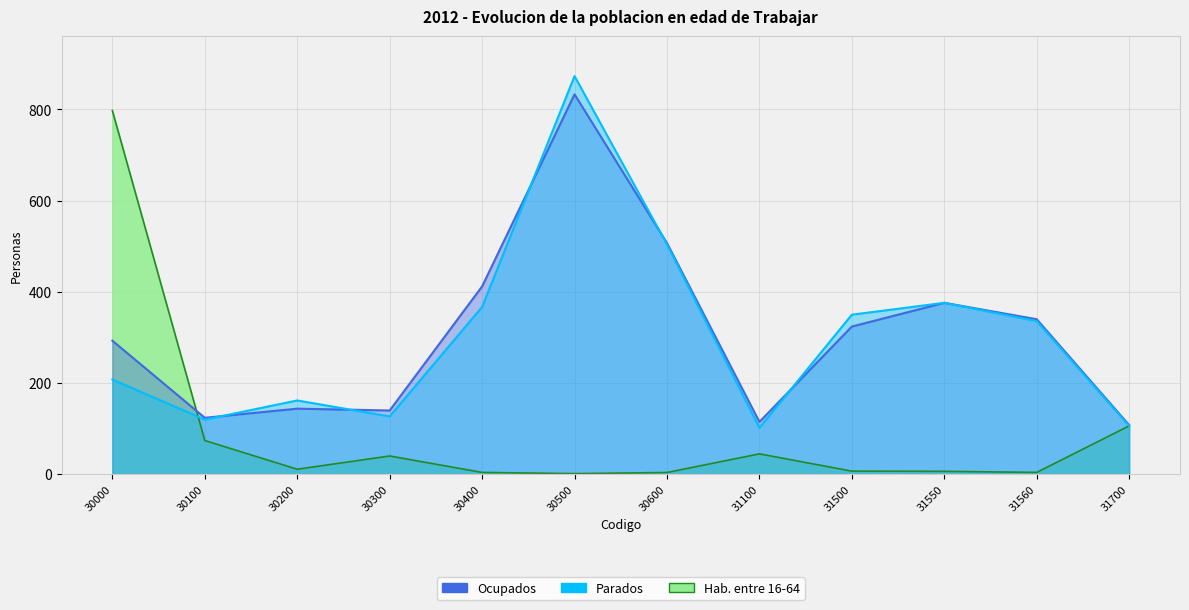

The Ocupados series shows 782.1 at 30600. True or false?

False